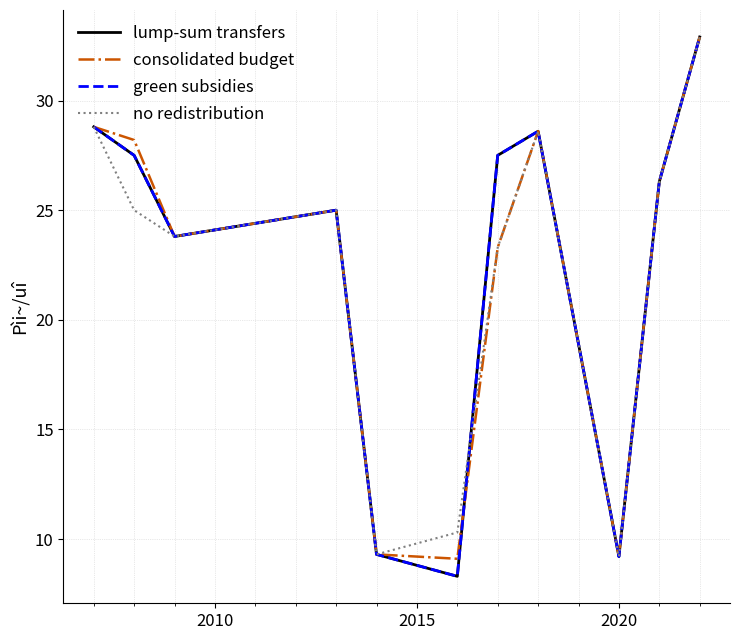

Does the chart display data point markers on the line(s)?

No